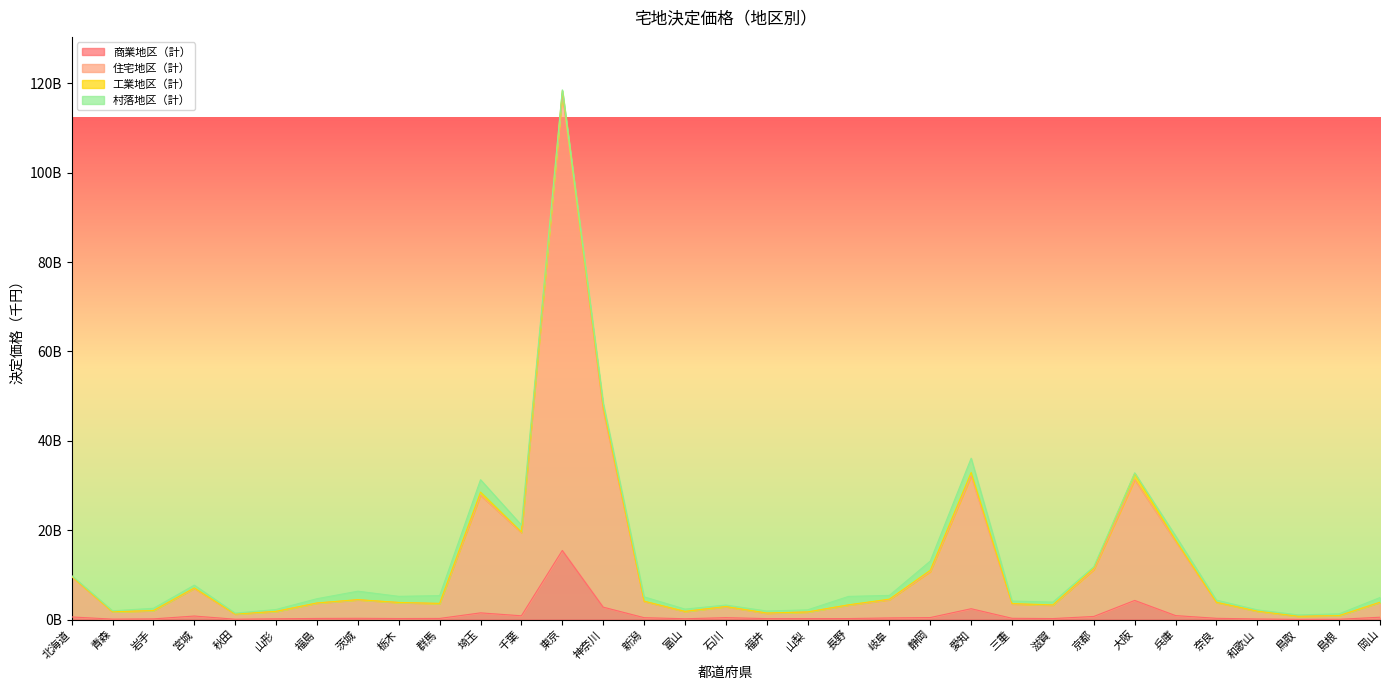

True or false: 住宅地区（計） has a value of 892548281 at 島根.

True